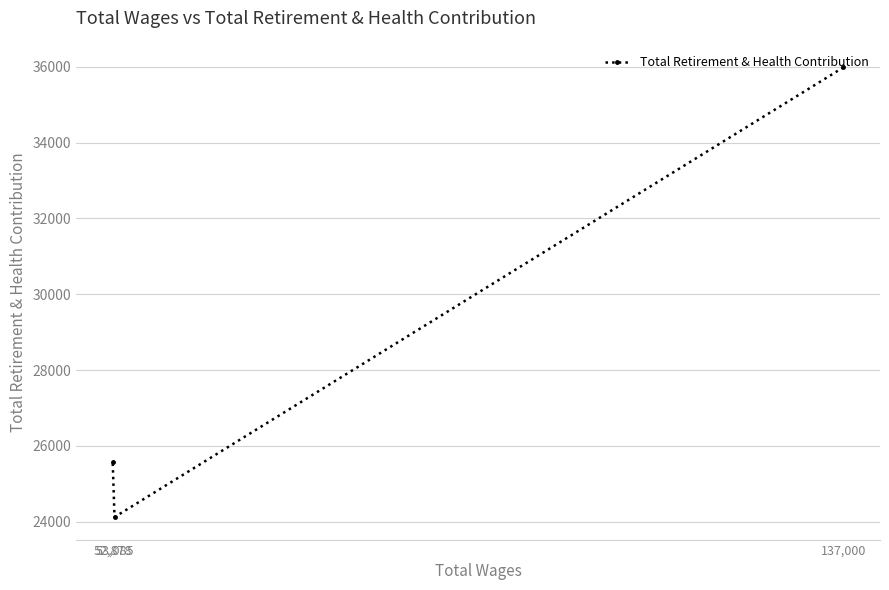

Is it true that the value at 137,000 is 35986?

True